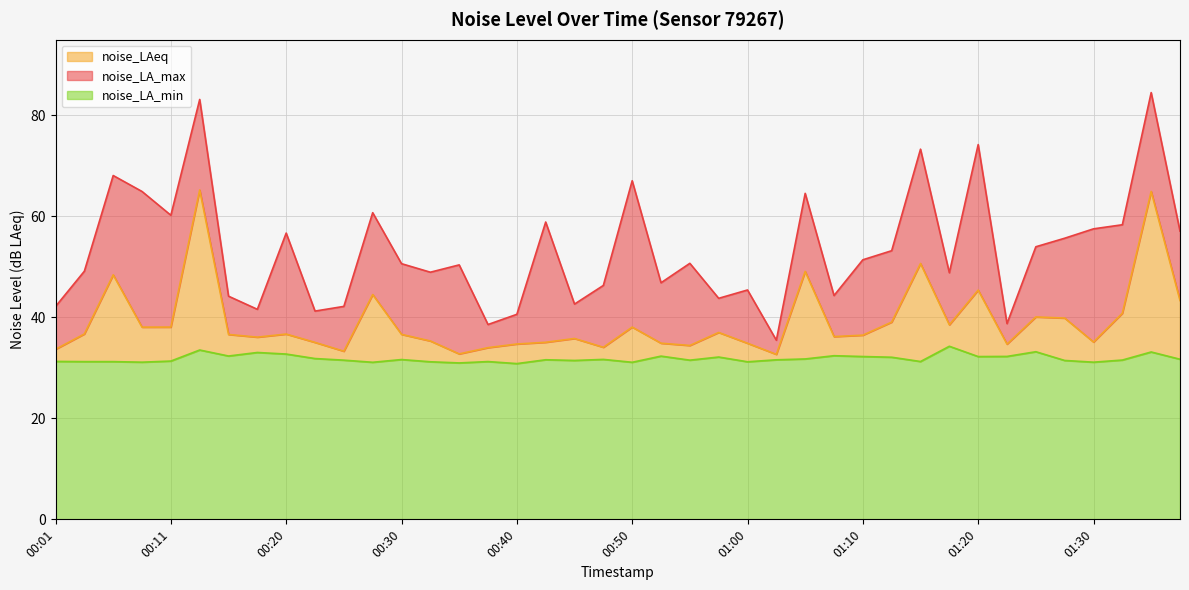

At which label is noise_LAeq closest to 48?

00:06